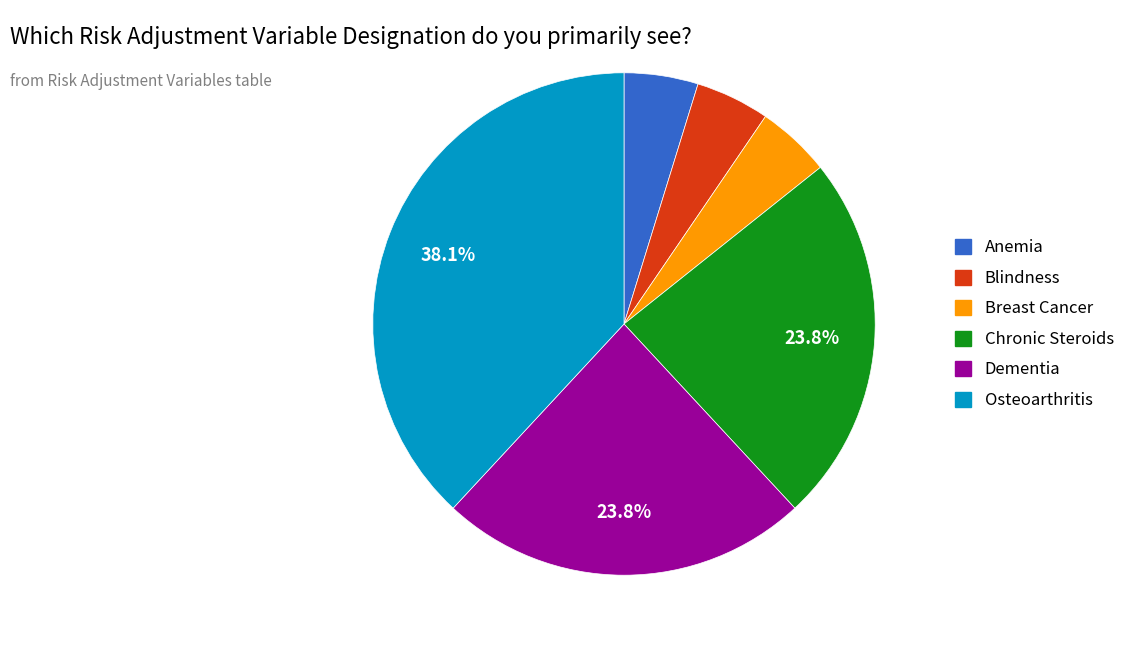

Which slice is the largest?

Osteoarthritis